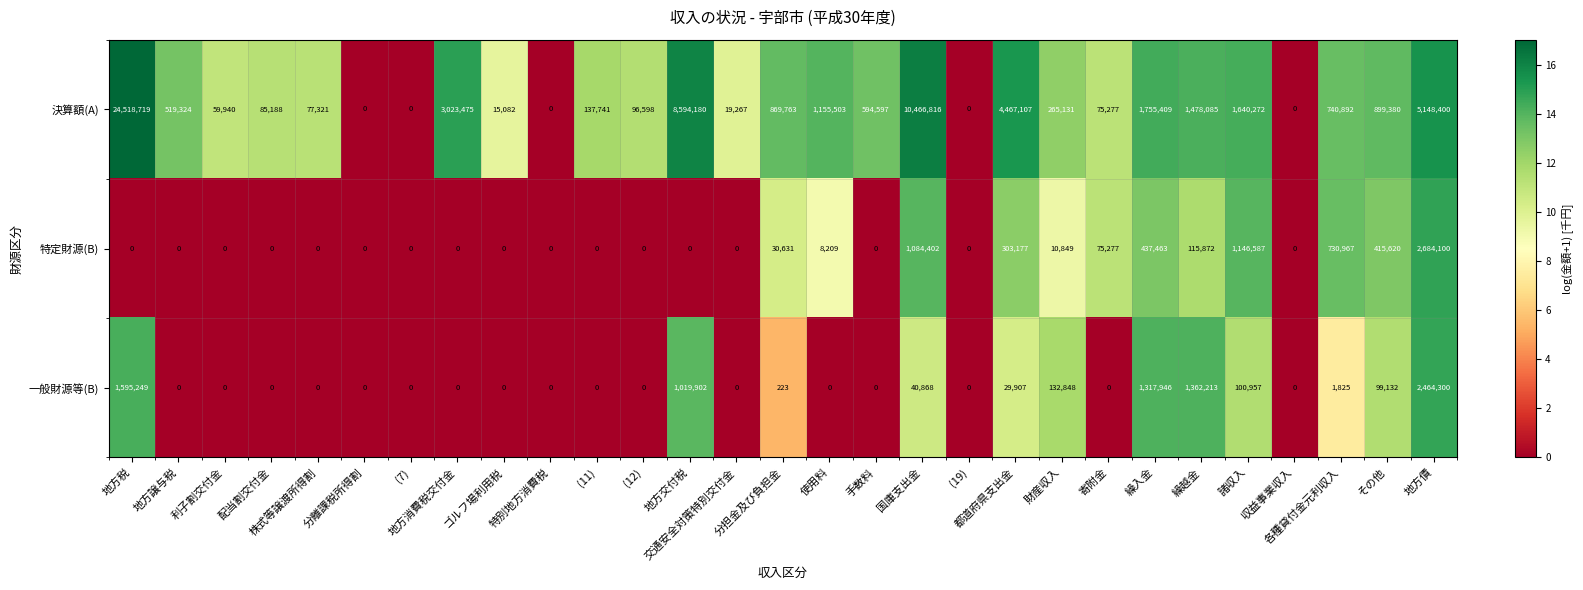

Which series changed the most between (7) and 交通安全対策特別交付金?

決算額(A)